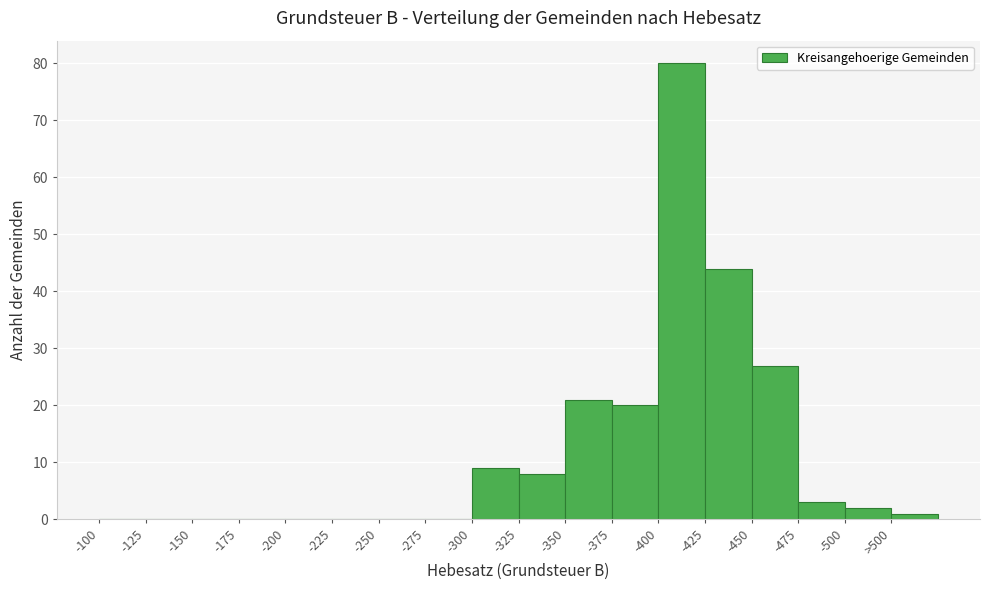

Reading right to left, list all the values displayed in this chart.

>500=1	-500=2	-475=3	-450=27	-425=44	-400=80	-375=20	-350=21	-325=8	-300=9	-275=0	-250=0	-225=0	-200=0	-175=0	-150=0	-125=0	-100=0